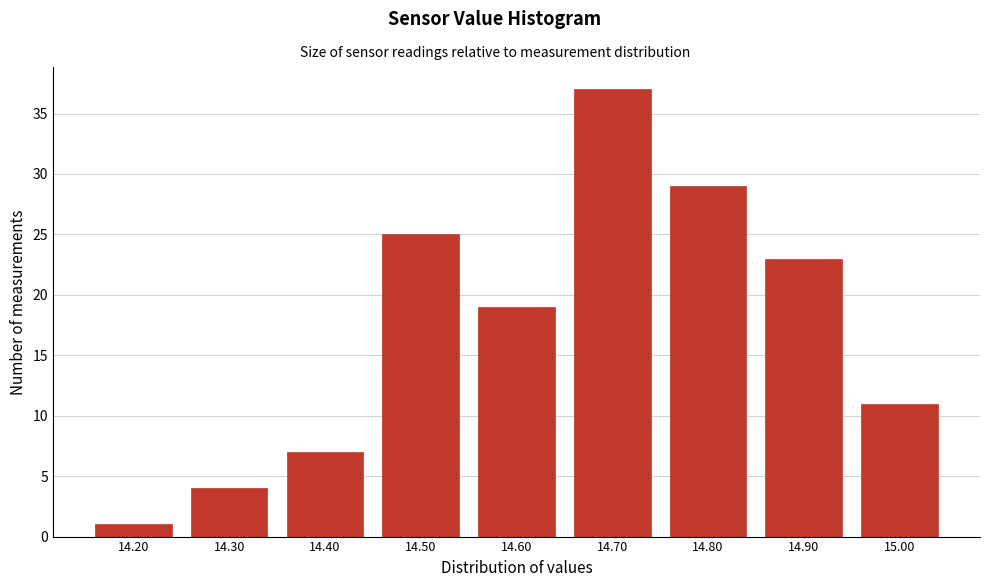

Reading right to left, list all the values displayed in this chart.

15.00=11	14.90=23	14.80=29	14.70=37	14.60=19	14.50=25	14.40=7	14.30=4	14.20=1